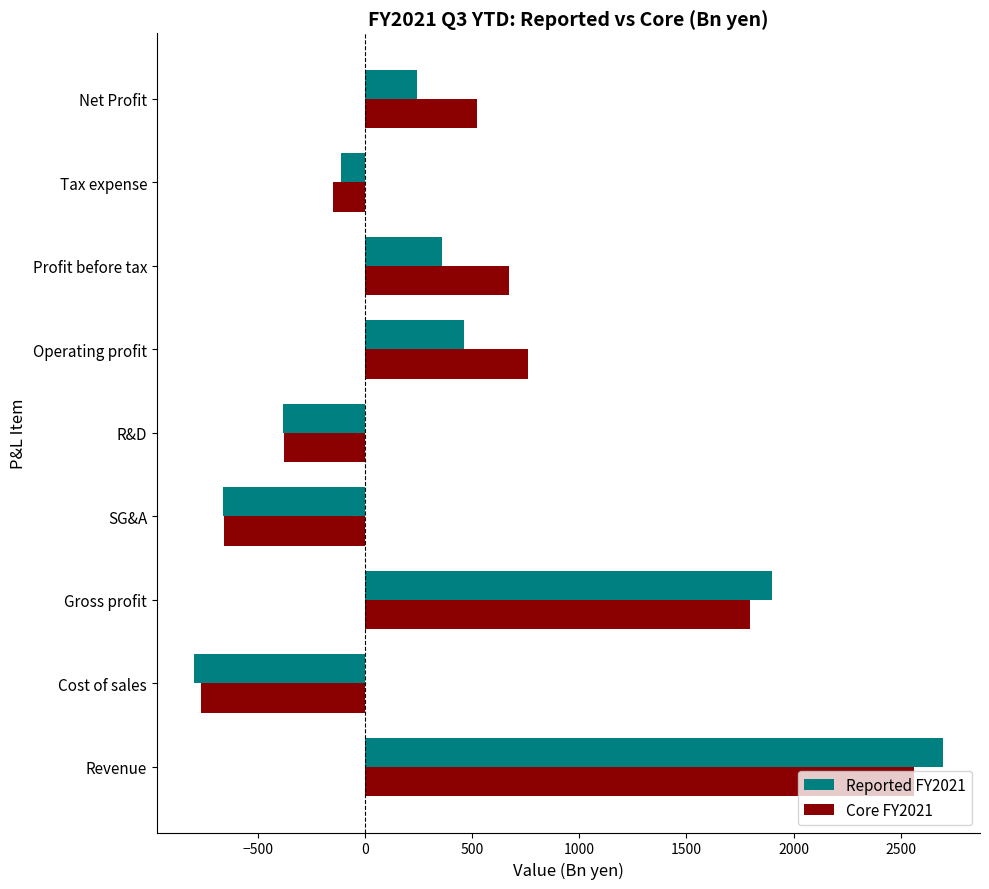

Is the value of Reported FY2021 at Net Profit greater than the value of Core FY2021 at Profit before tax?

No